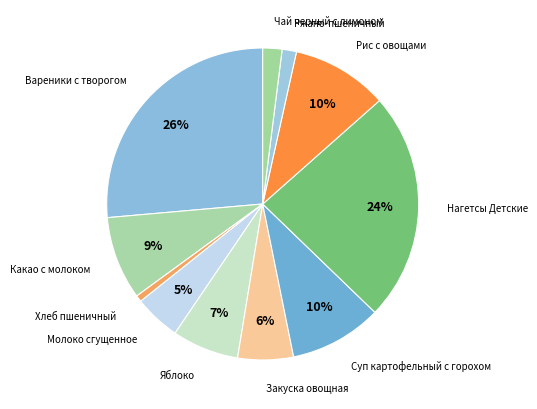

To the nearest percent, what is the average slice percentage?

9%